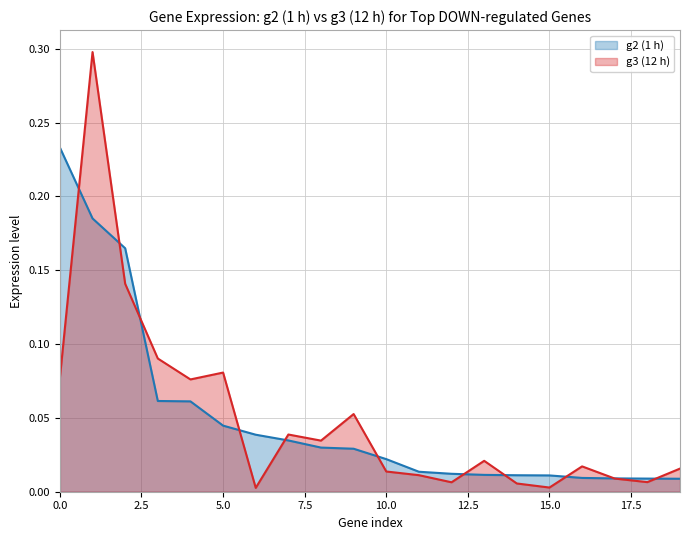

The value at LOC107403692 is 0.1. True or false?

False